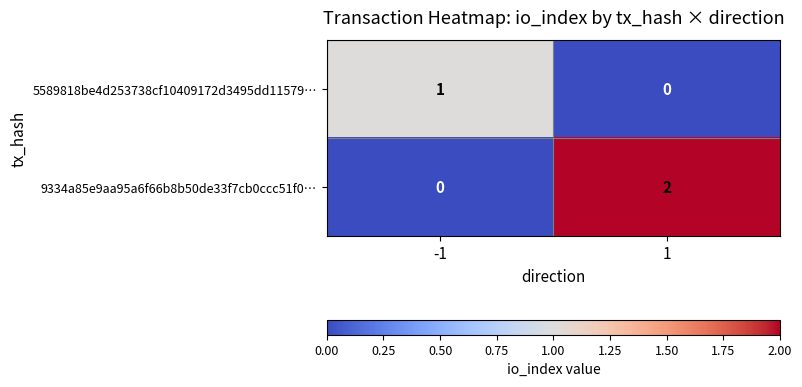

Which series has the largest total across all categories?

9334a85e9aa95a6f66b8b50de33f7cb0ccc51f0…